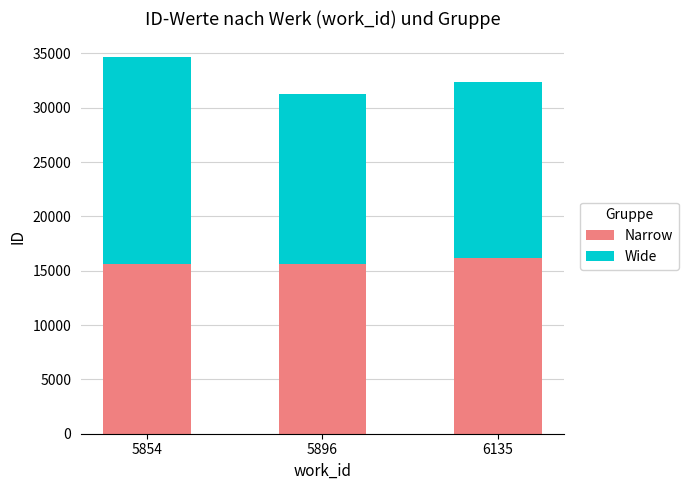

What is the sum of the Narrow values at 6135 and 5854?

31772